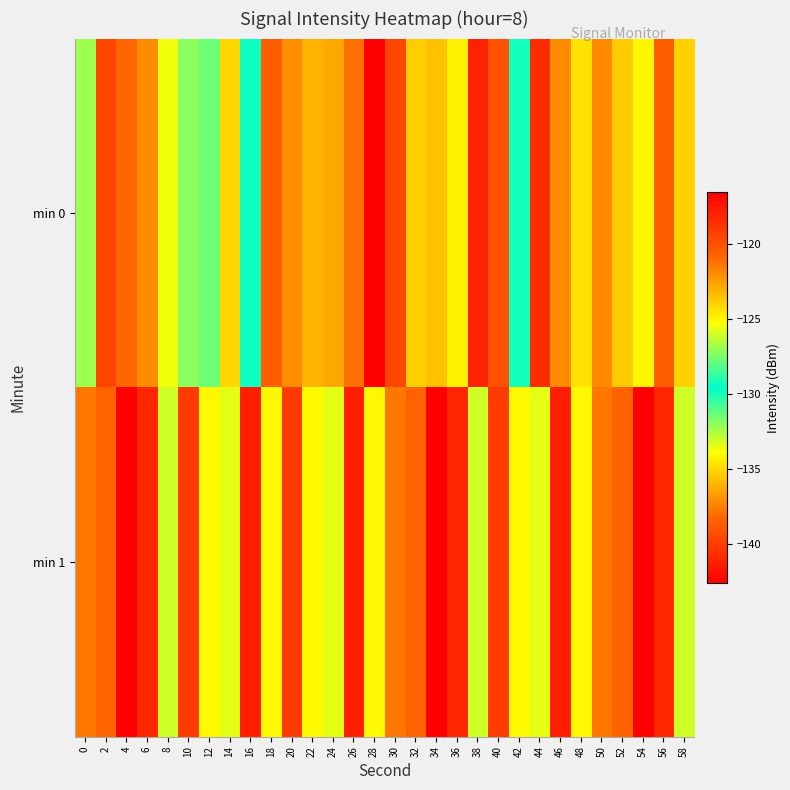

Rank the series by their average value, from highest to lowest.

min 1, min 0